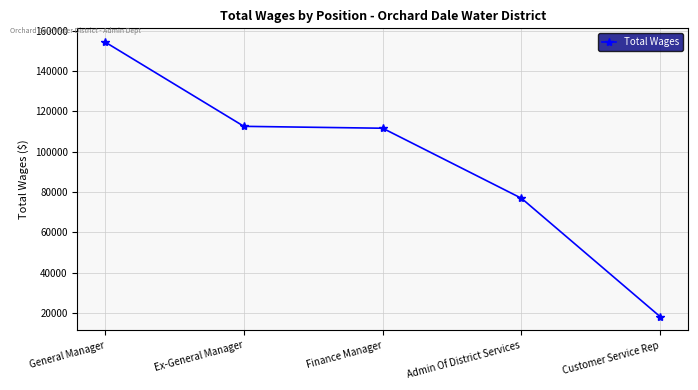

True or false: there are more than 1 points higher than both neighbors.

False